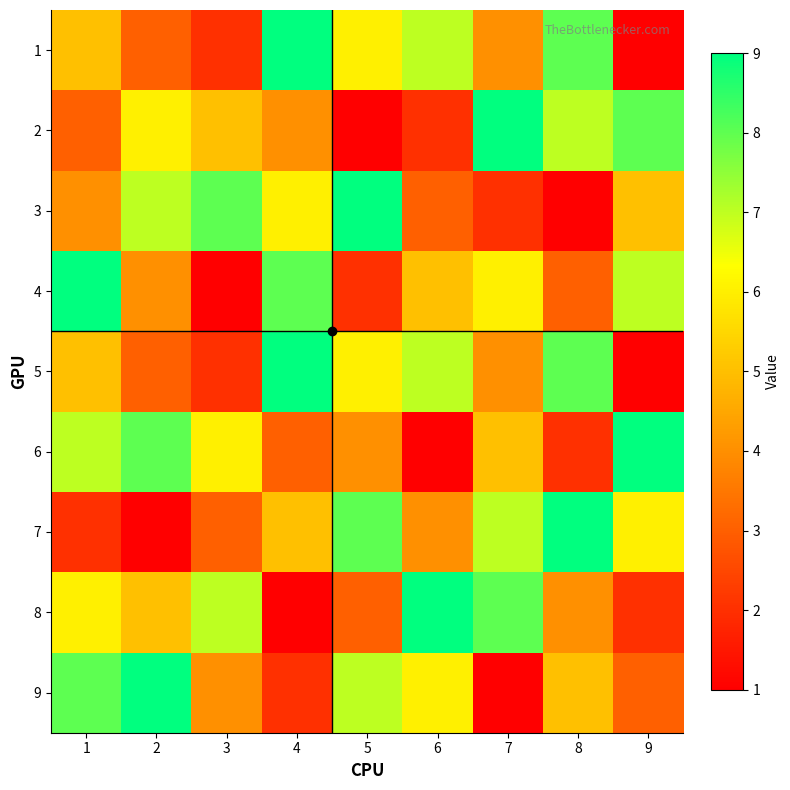

What is the greatest value displayed?

9